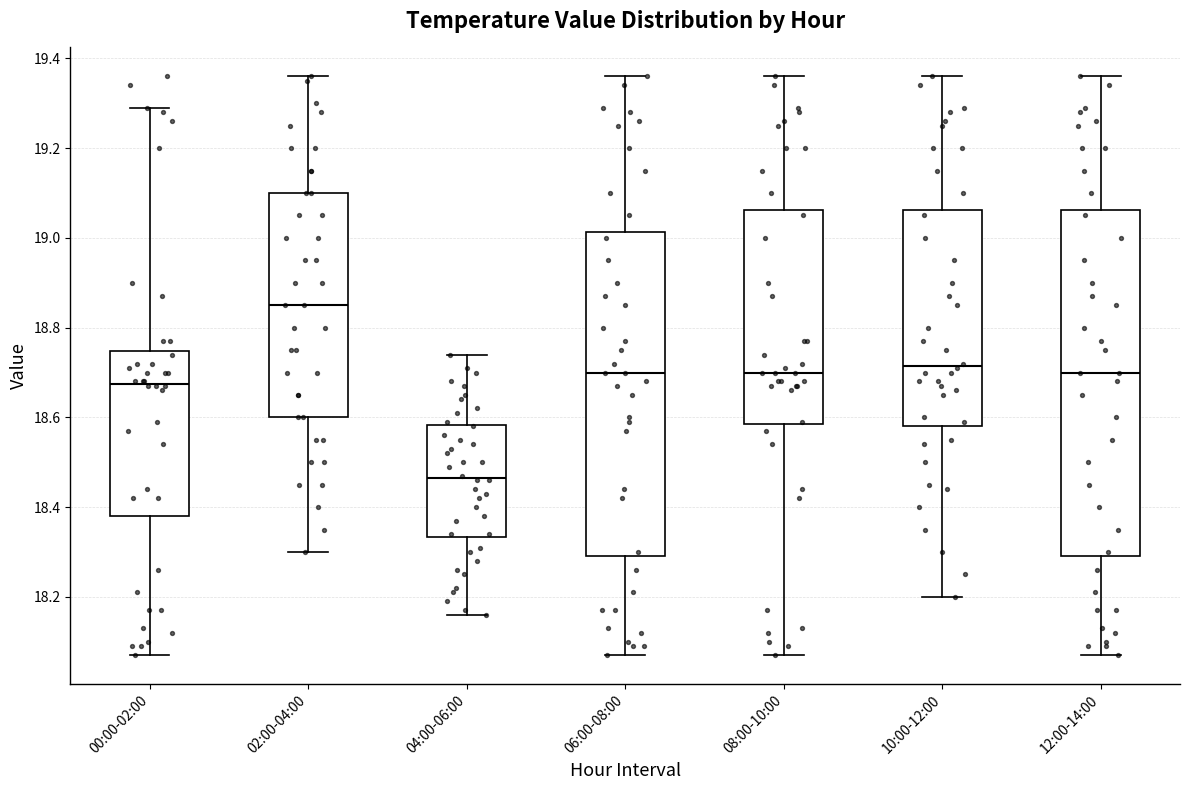

Comparing the boxes themselves (not the whiskers), which one is the tallest?

12:00-14:00